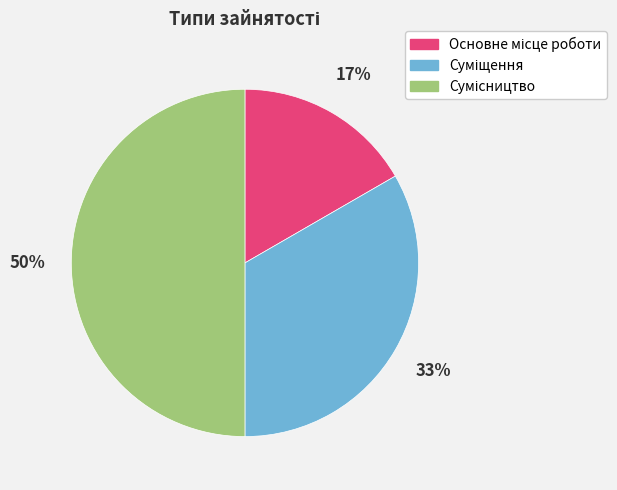

How many segments does this pie chart have?

3